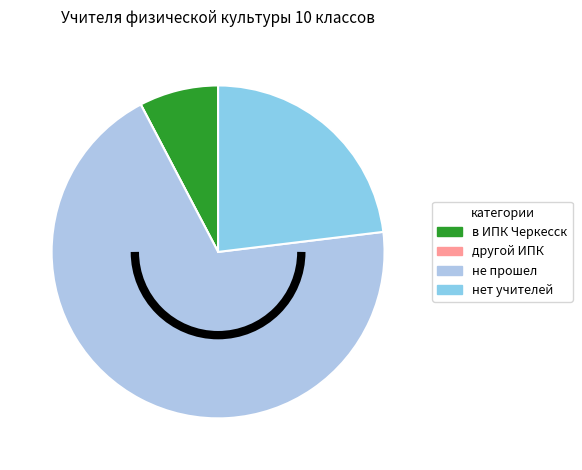

Which slice is the largest?

не прошел